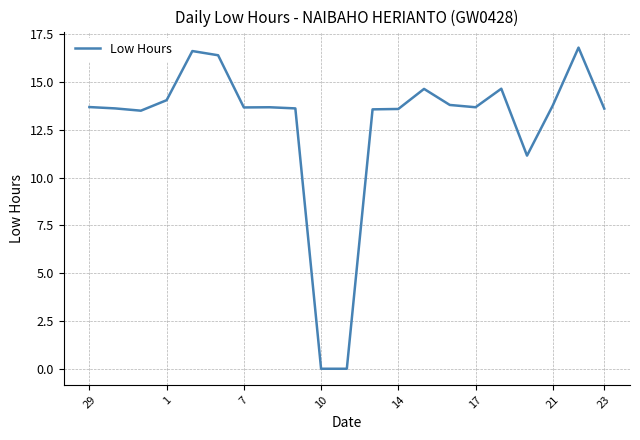

What is the greatest value displayed?

16.8